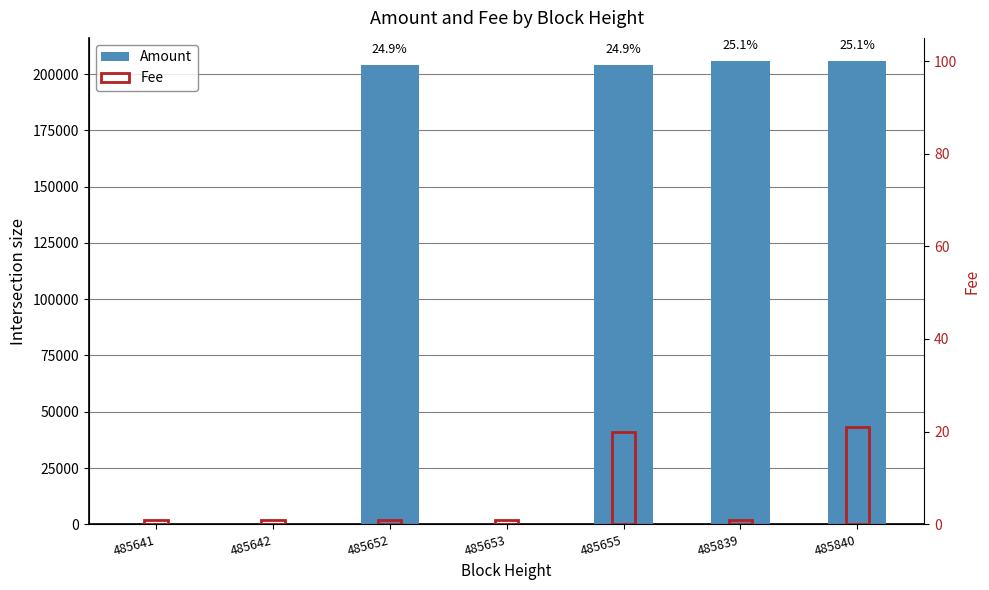

What is the average value of the Amount series?

117053.1